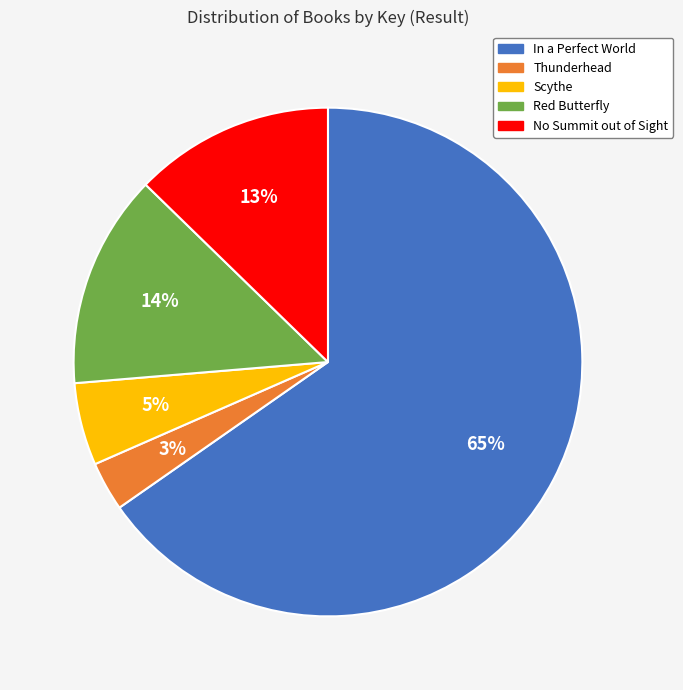

How many segments does this pie chart have?

5